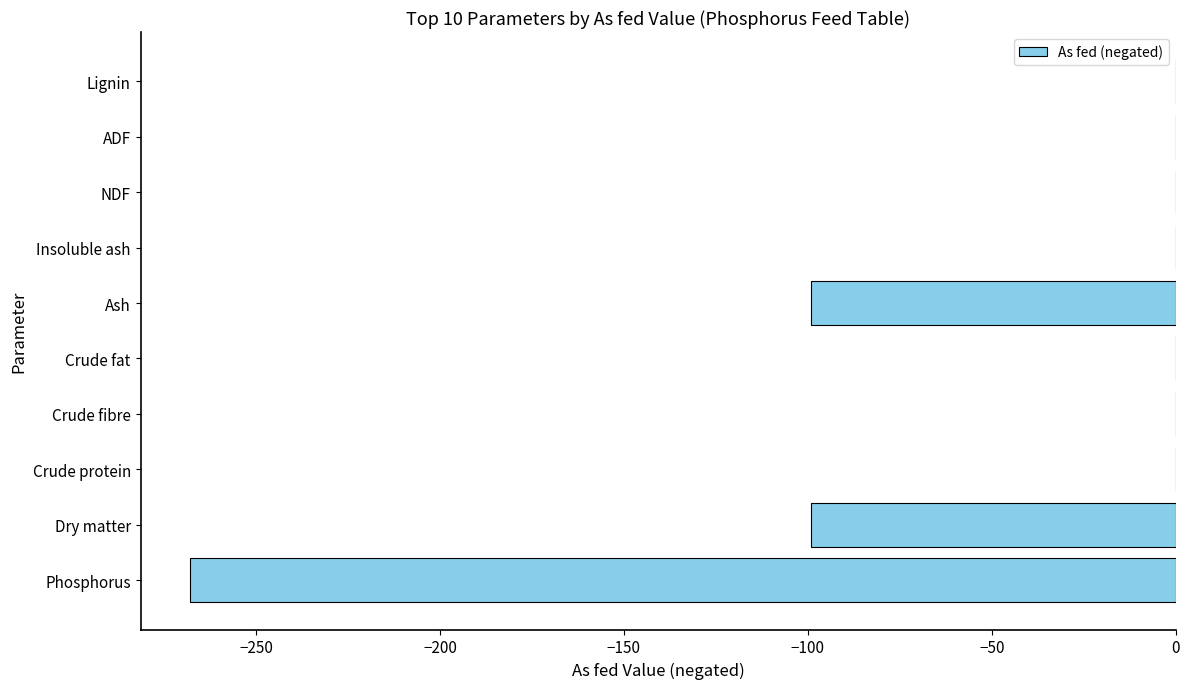

What is the change in value from Dry matter to Crude protein?

+99.2